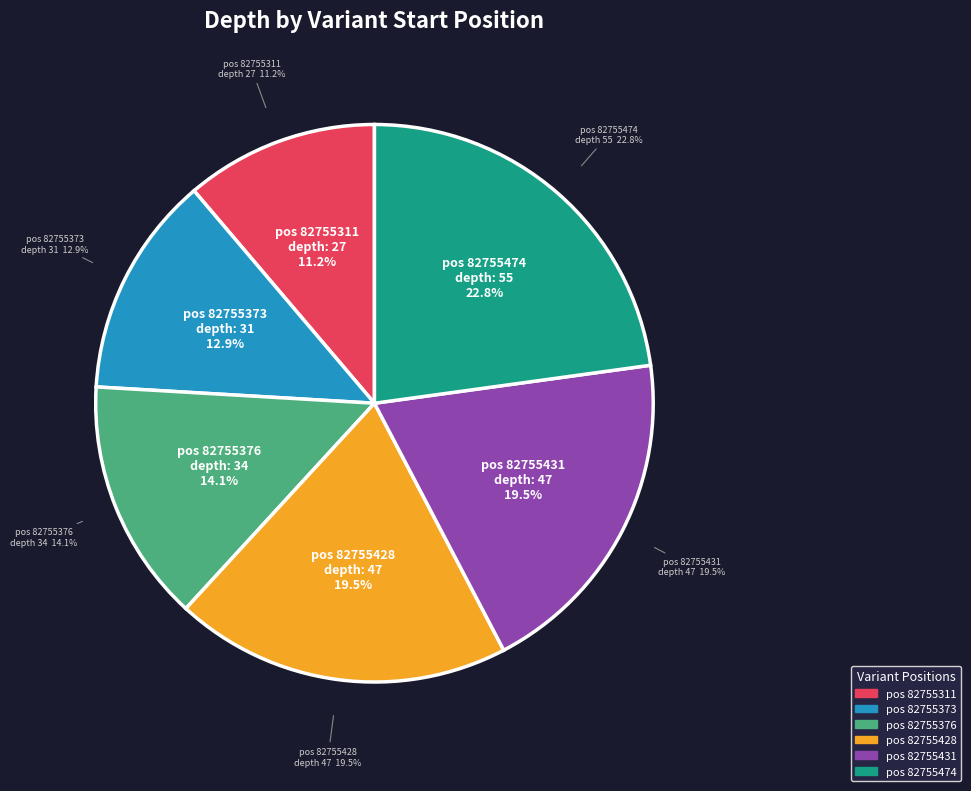

To the nearest percent, what percentage of the pie is 82755428?

20%